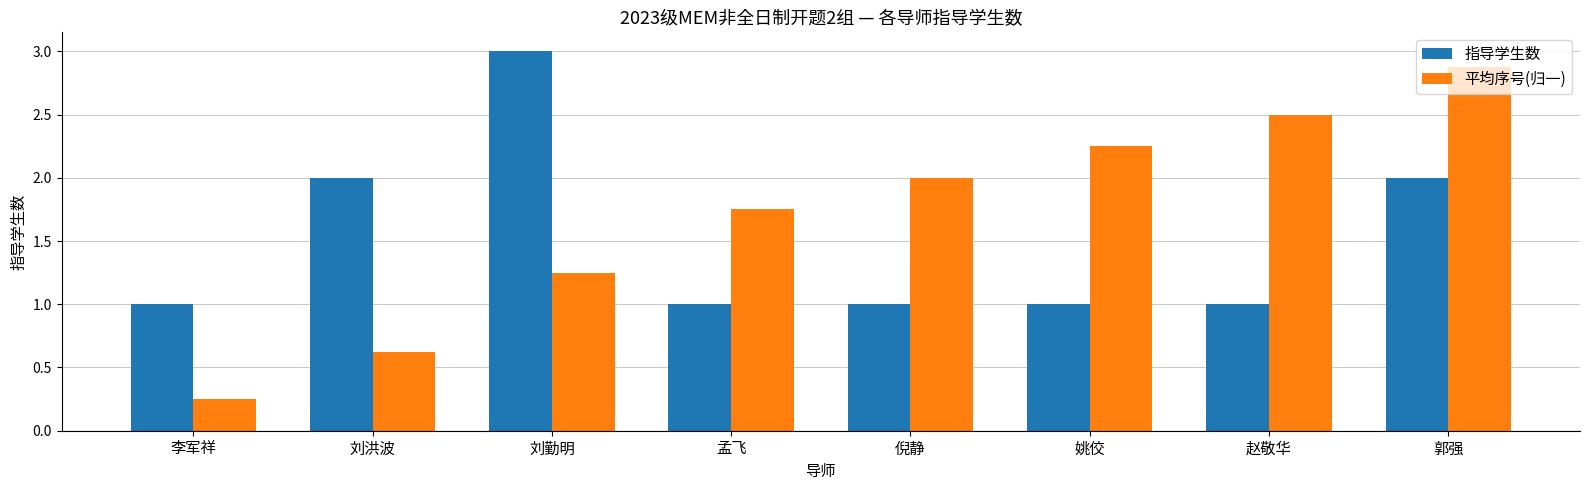

At which category is the sum across all series the highest?

郭强